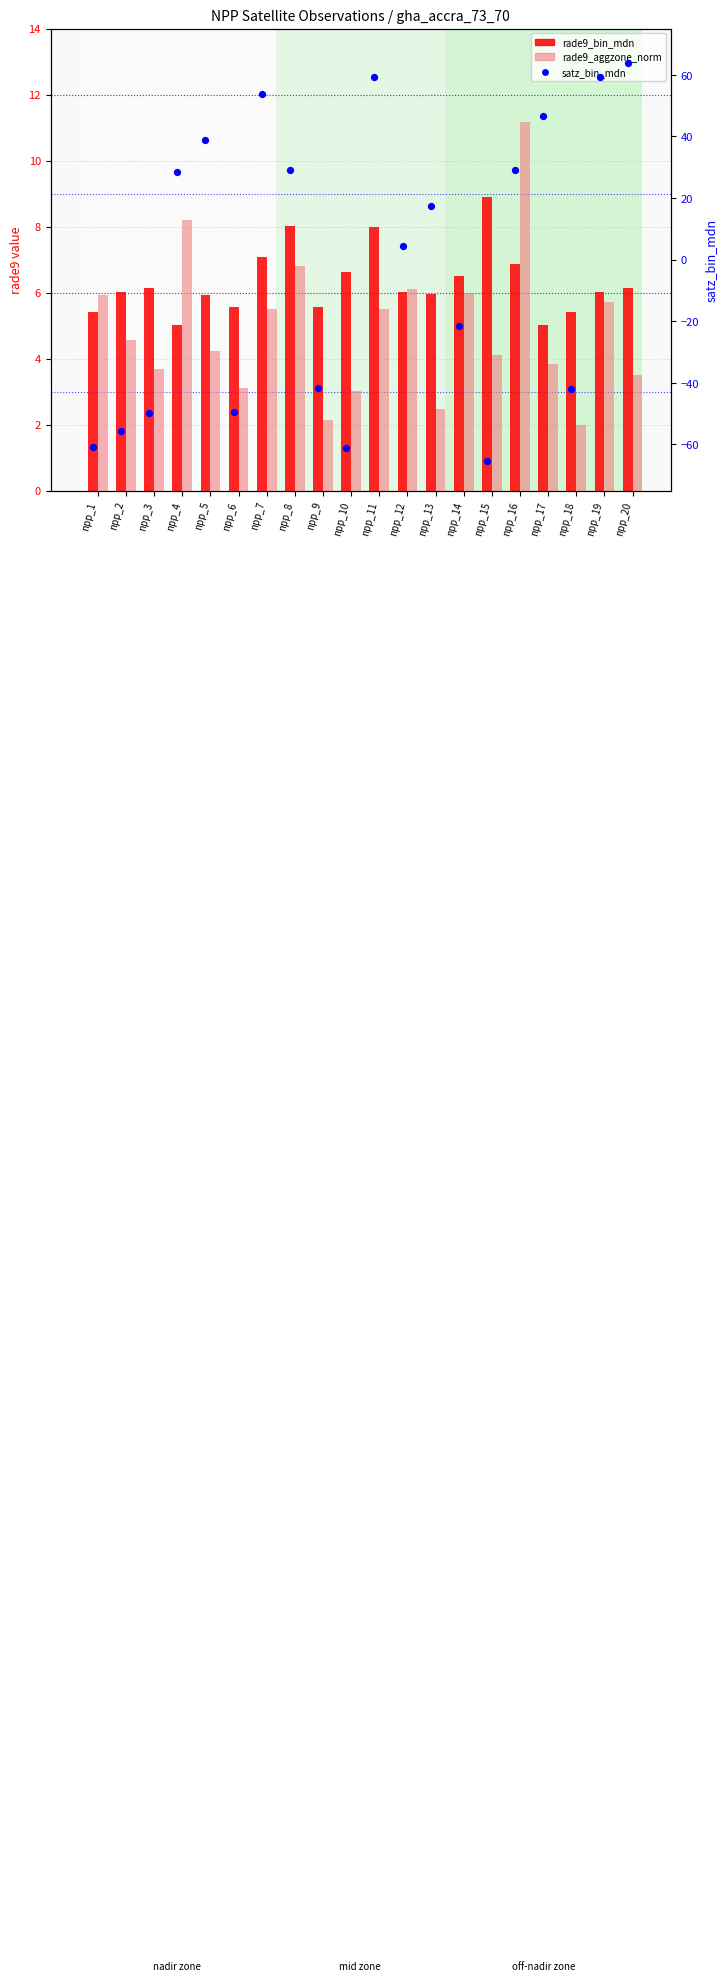

At how many categories does at least one series exceed -31?

20